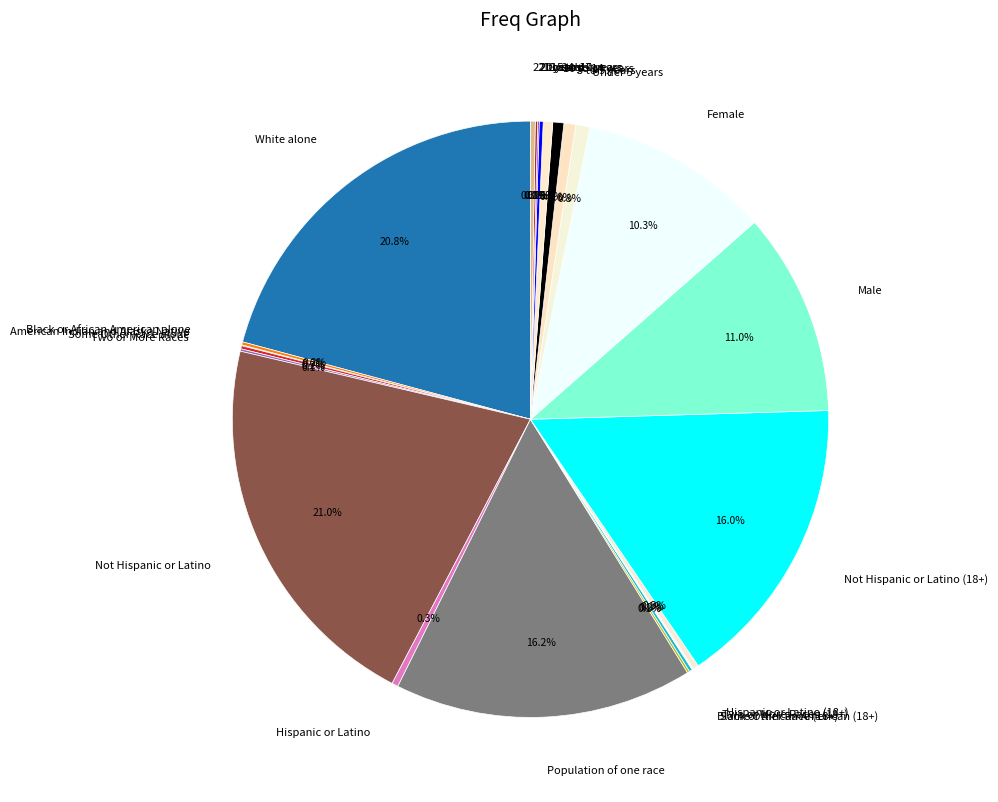

What is the largest slice in the pie chart?

Not Hispanic or Latino